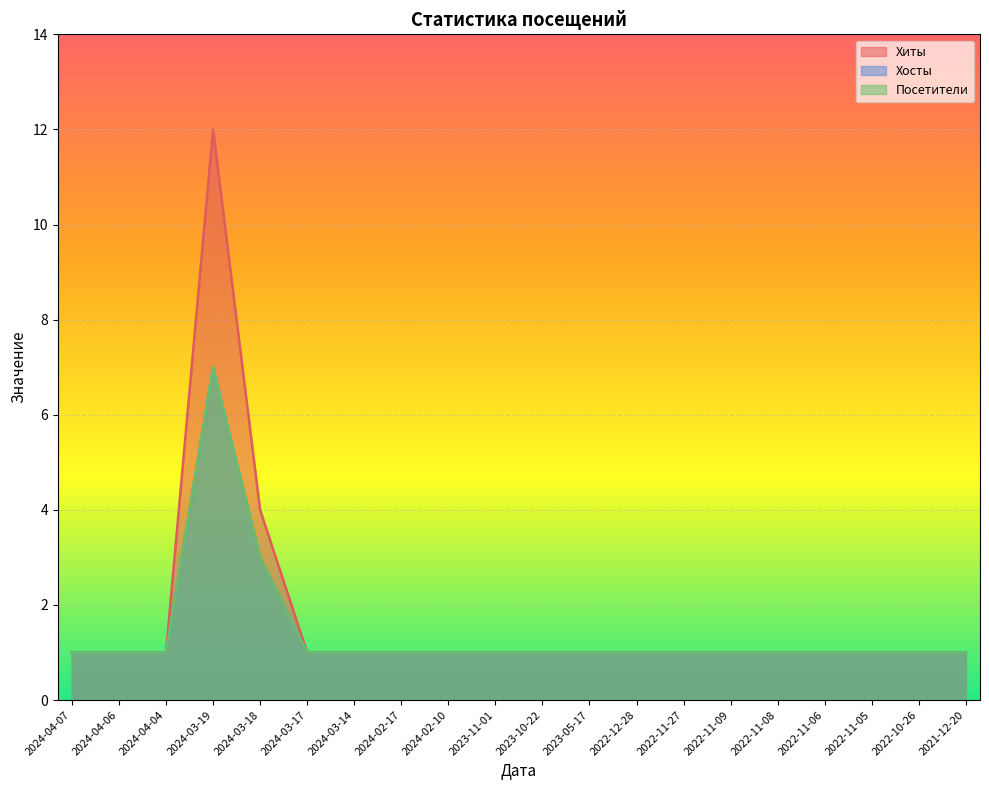

What value does the Хосты series have at 2024-03-14?

1